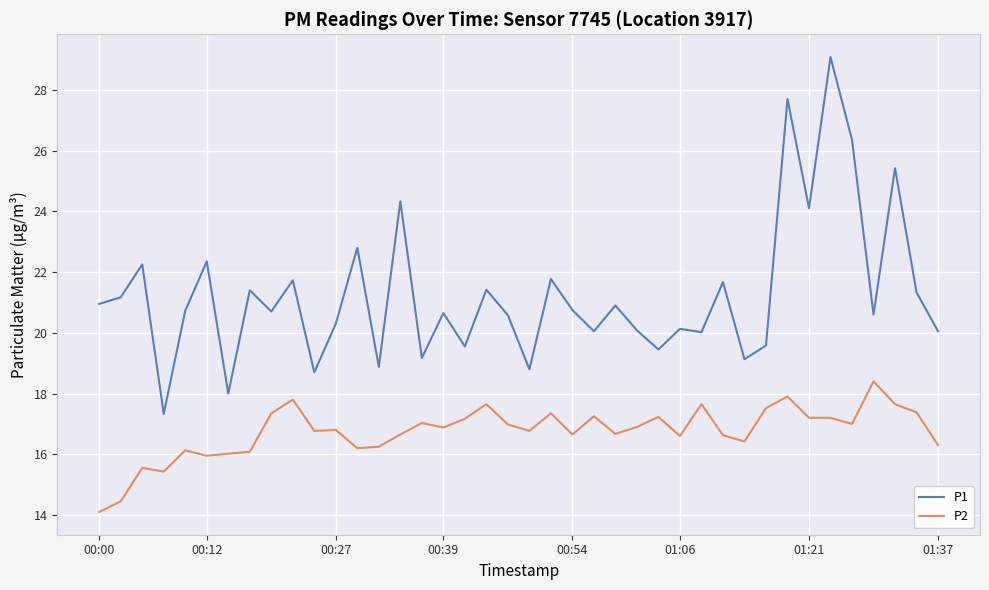

Which series has the largest range (max minus min)?

P1